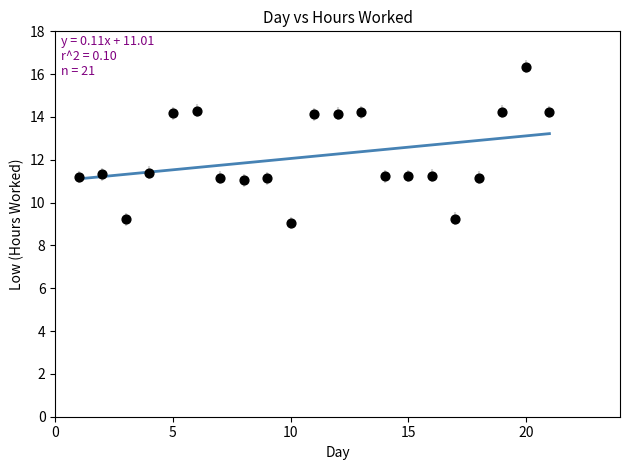

What is the range of X values (max minus min)?

20.0